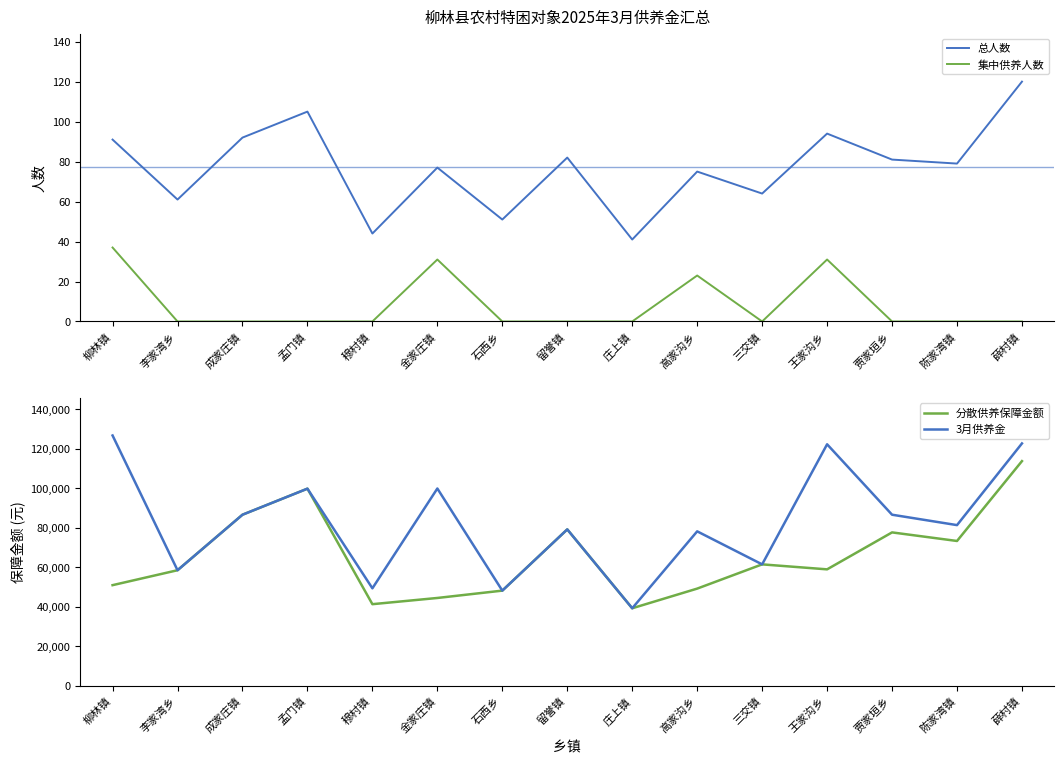

How many data points does each series have?

15